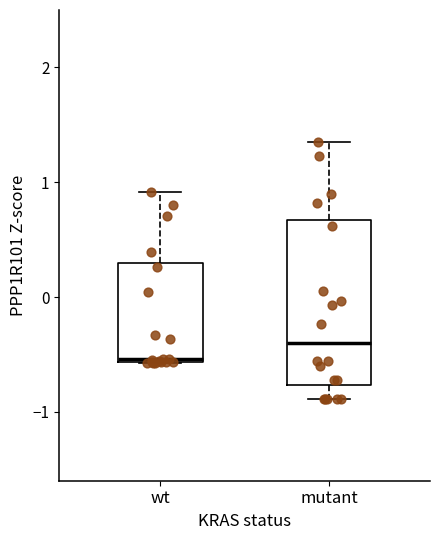

Comparing the boxes themselves (not the whiskers), which one is the tallest?

mutant